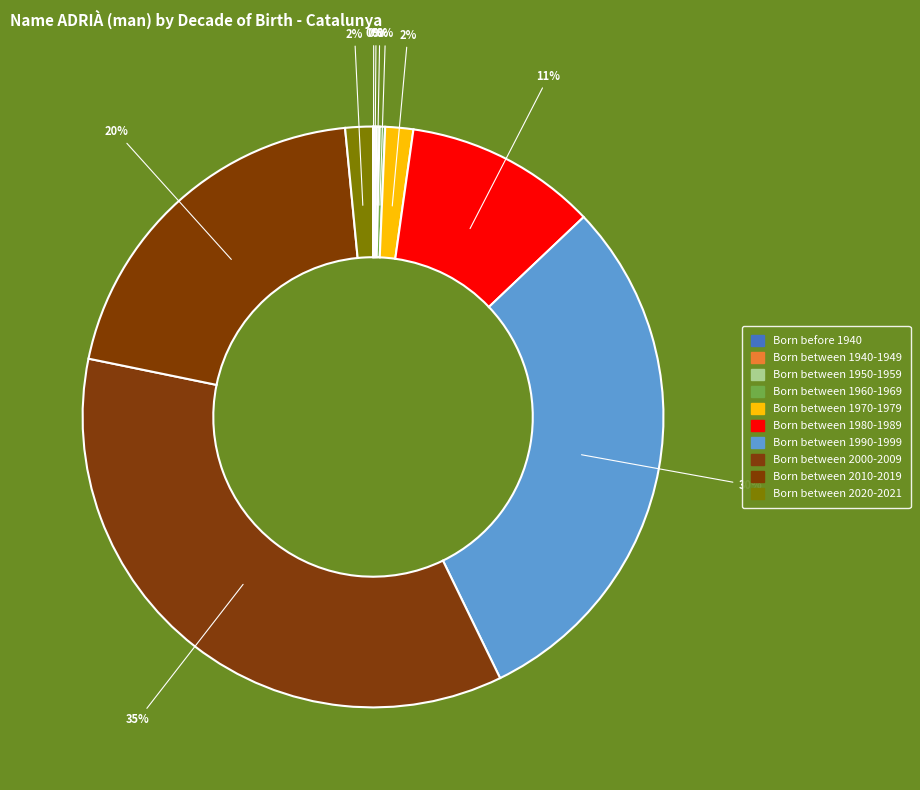

Do Born between 1940-1949 and Born between 2010-2019 together represent more than half of the pie?

No